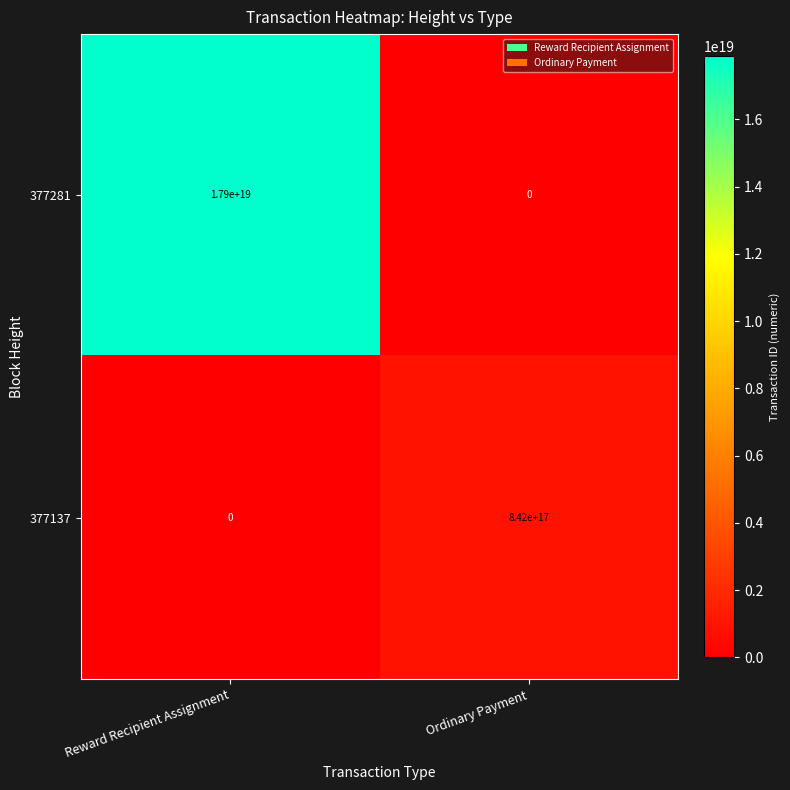

Which series changed the most between Reward Recipient Assignment and Ordinary Payment?

377281